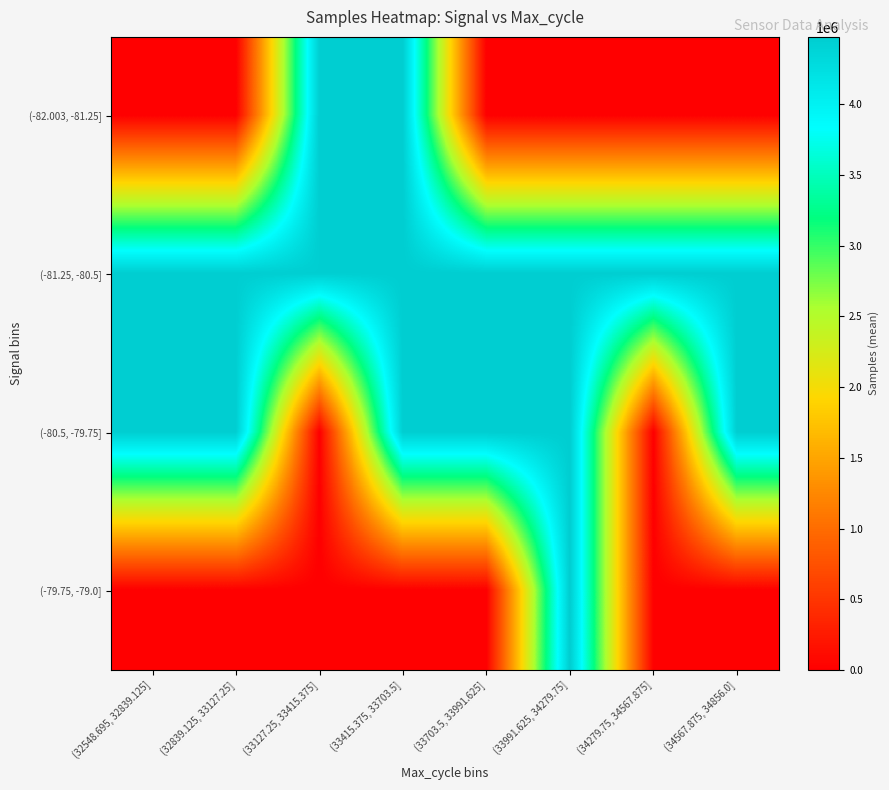

At which category is the sum across all series the highest?

(33991.625, 34279.75]